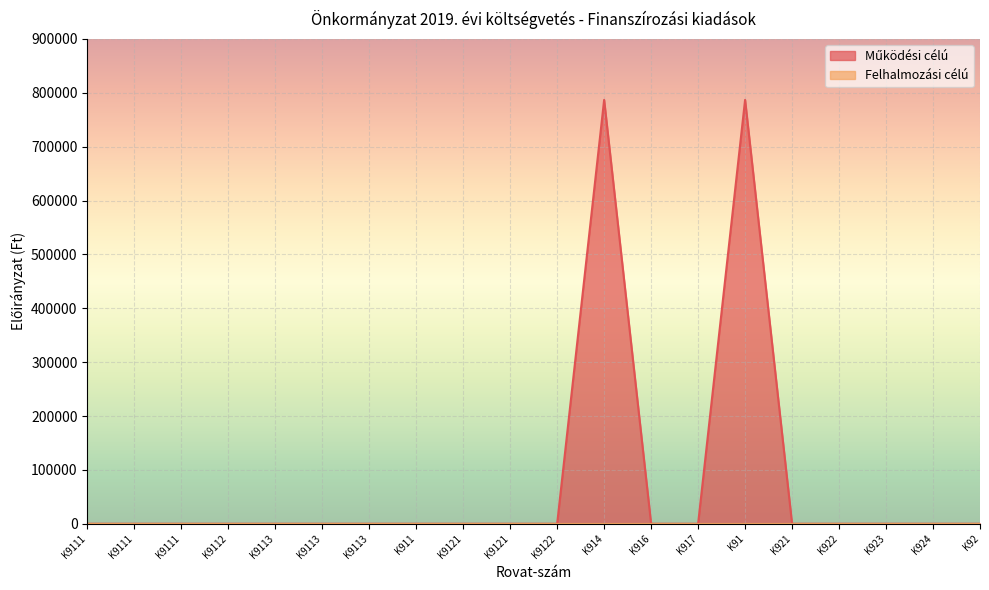

What is the difference between the maximum and minimum values?

786793